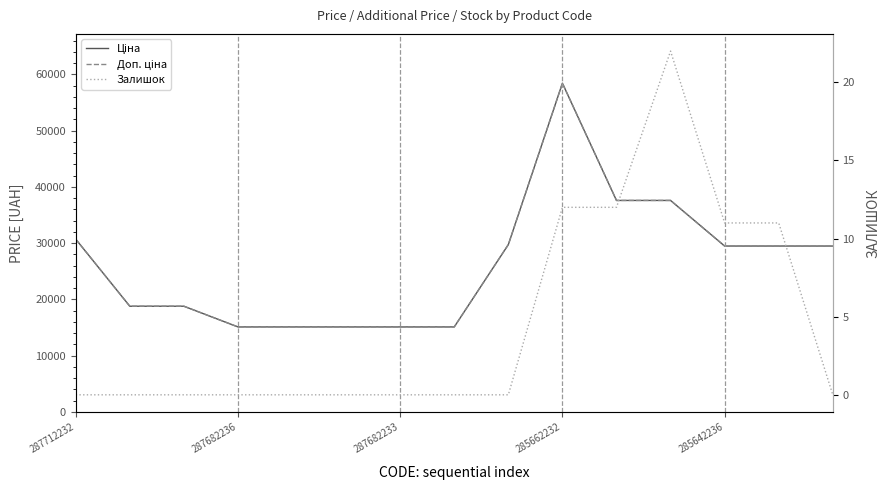

True or false: Доп. ціна and Залишок cross at least once.

False